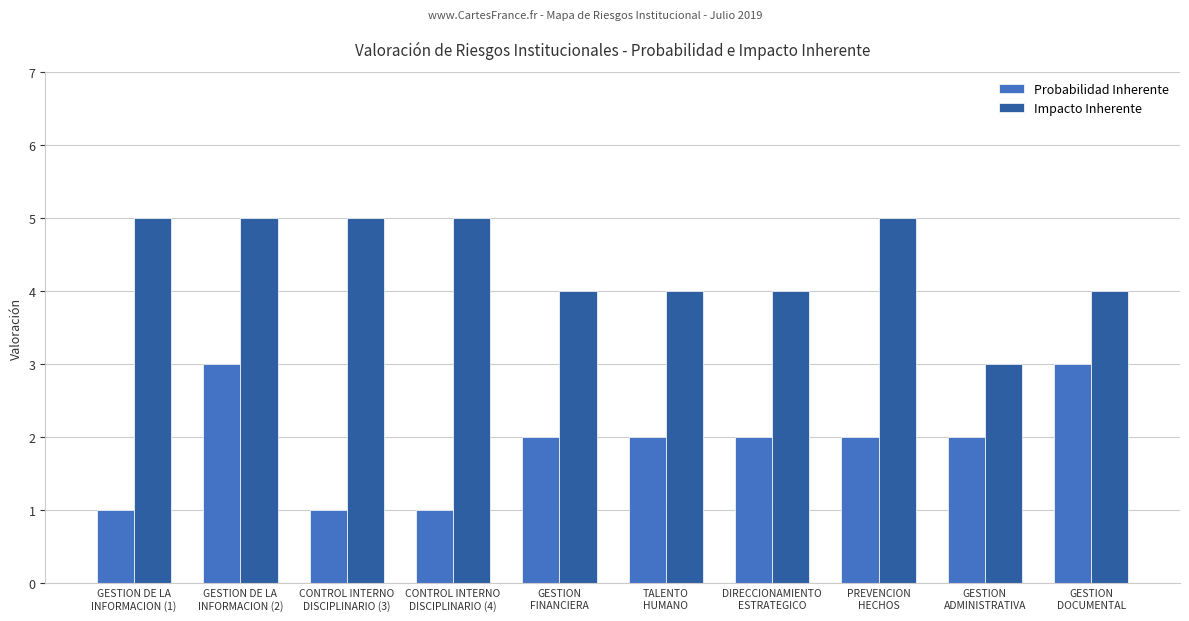

Reading left to right, what are all the values shown in this chart?

Probabilidad Inherente: 1	3	1	1	2	2	2	2	2	3
Impacto Inherente: 5	5	5	5	4	4	4	5	3	4